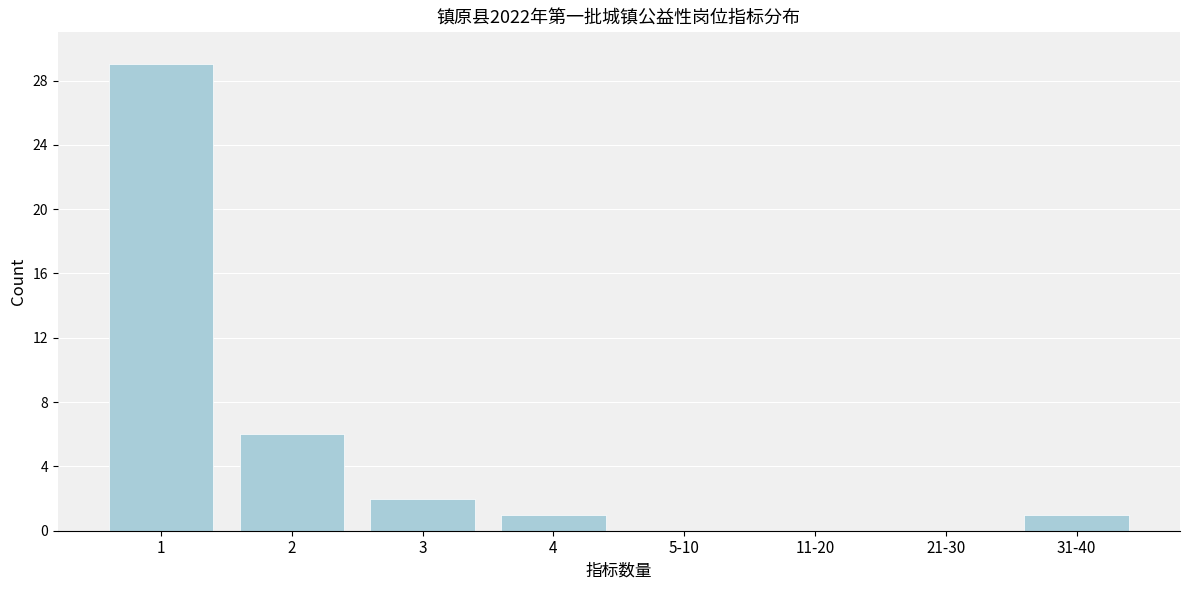

Reading left to right, extract all data points from this chart.

1=29	2=6	3=2	4=1	5-10=0	11-20=0	21-30=0	31-40=1